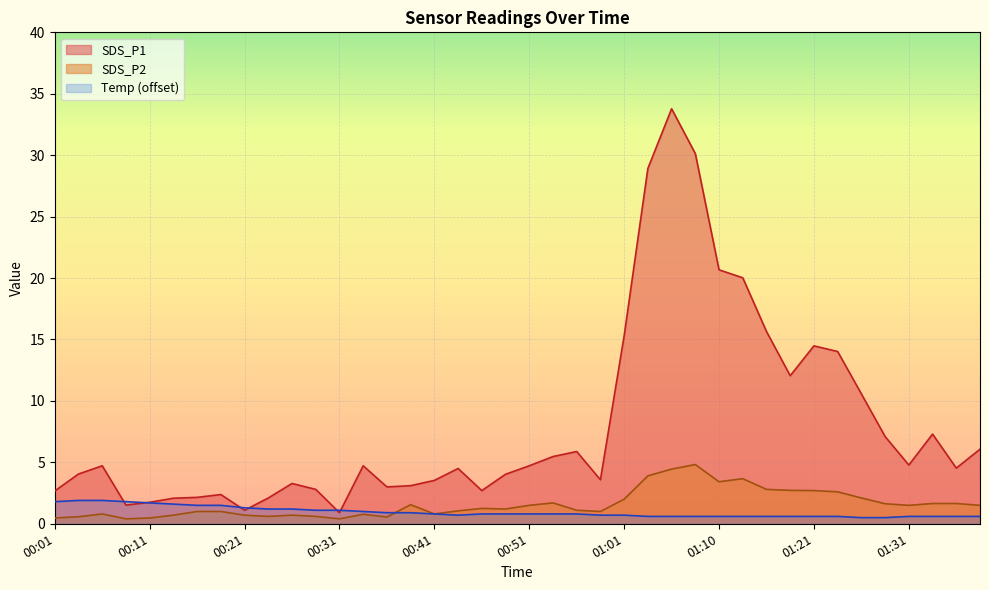

Rank the categories by Temp value from lowest to highest.

01:26, 01:28, 01:03, 01:05, 01:08, 01:10, 01:13, 01:16, 01:18, 01:21, 01:23, 01:31, 01:34, 01:36, 01:39, 00:43, 00:58, 01:01, 00:41, 00:46, 00:48, 00:51, 00:53, 00:56, 00:36, 00:38, 00:33, 00:29, 00:31, 00:24, 00:26, 00:21, 00:16, 00:19, 00:14, 00:11, 00:01, 00:09, 00:04, 00:06